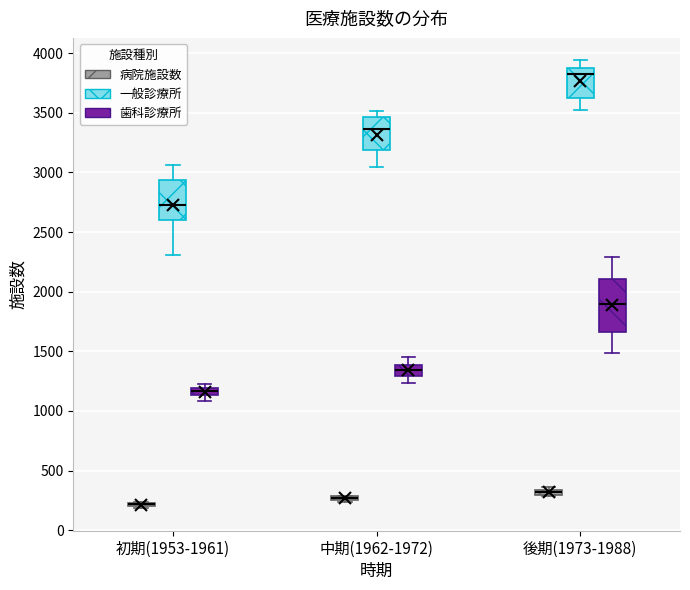

Which box is the tallest, from its lower edge to its upper edge?

後期(1973-1988) (歯科診療所)